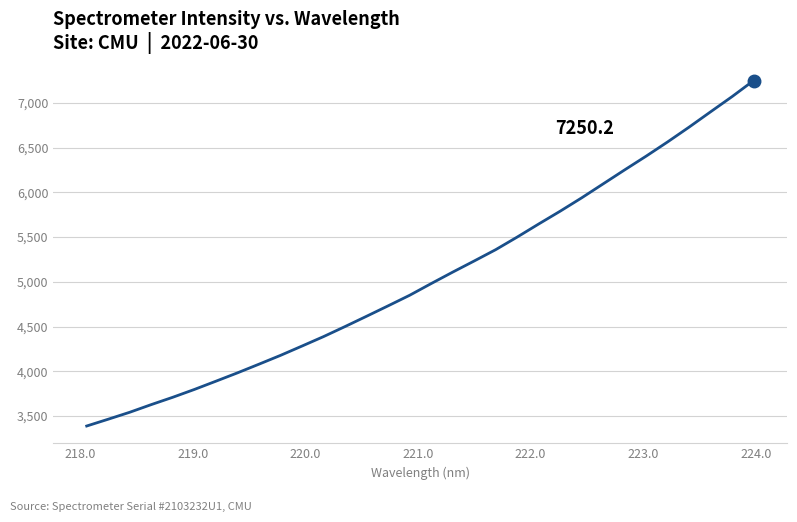

Is this an area chart (filled region under the line)?

No